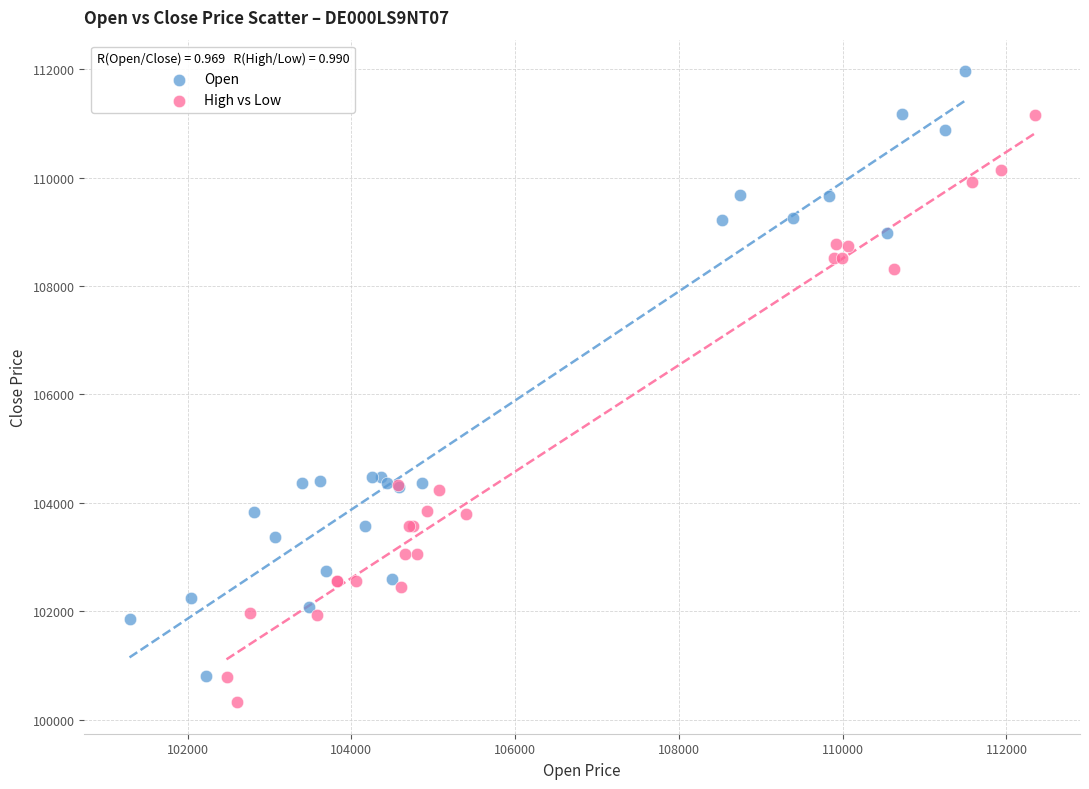

Which series reaches the maximum Y coordinate?

Open